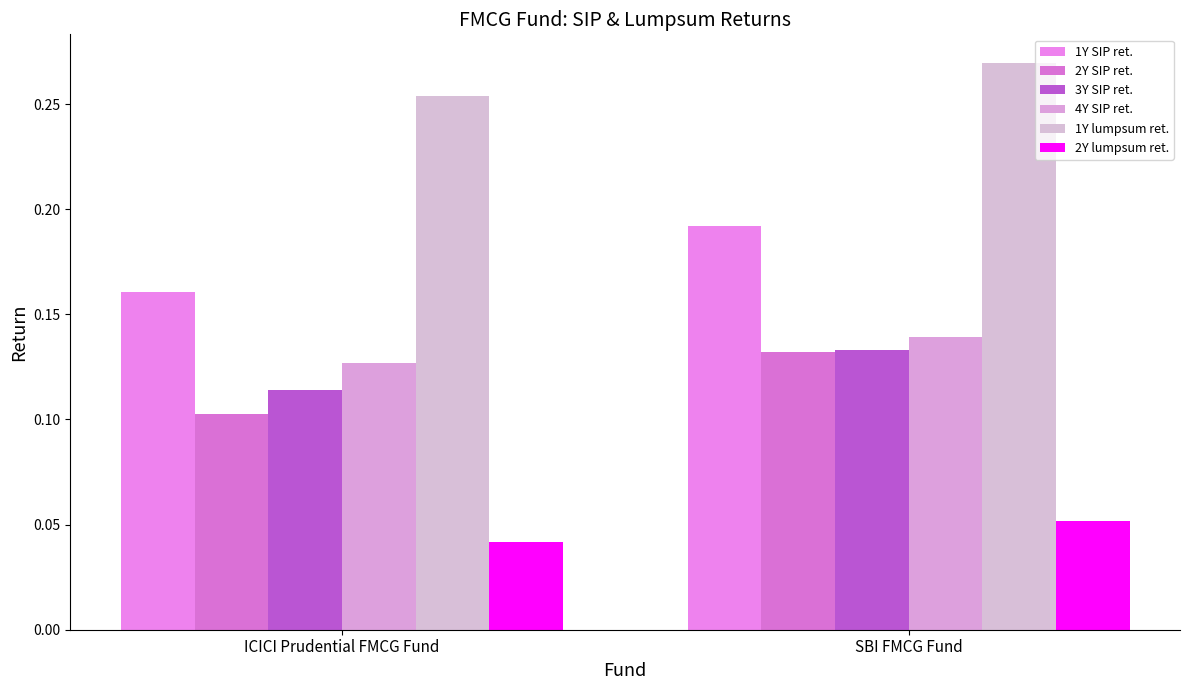

What is the difference between the highest and lowest values at ICICI Prudential FMCG Fund?

0.2